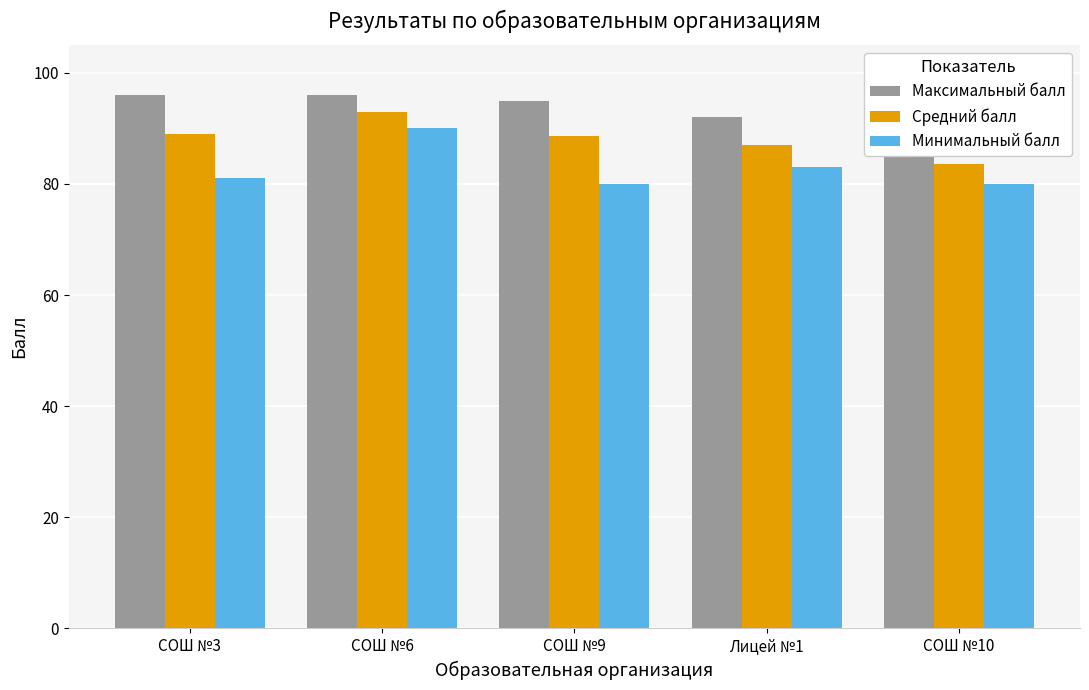

Count the number of data series in this chart.

3